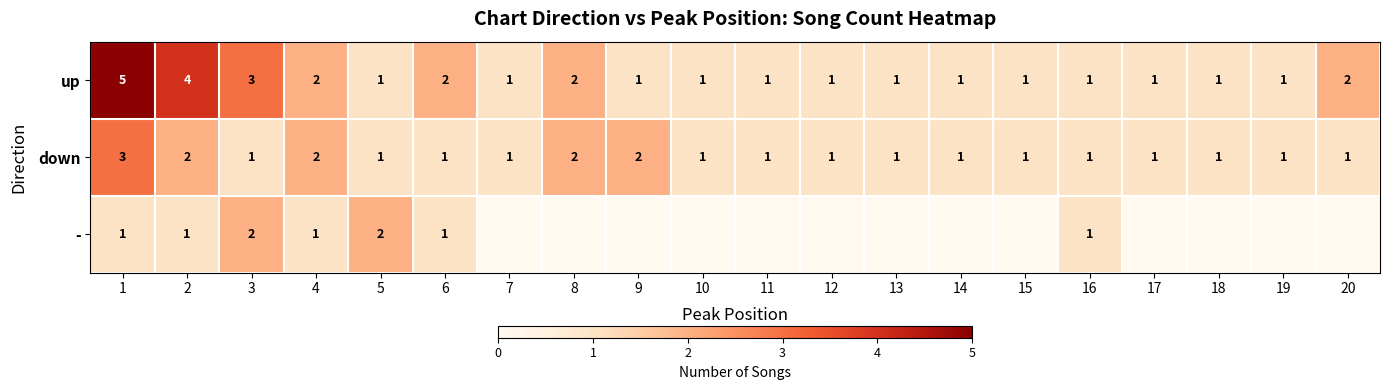

Where is up nearest to the value 3?

3